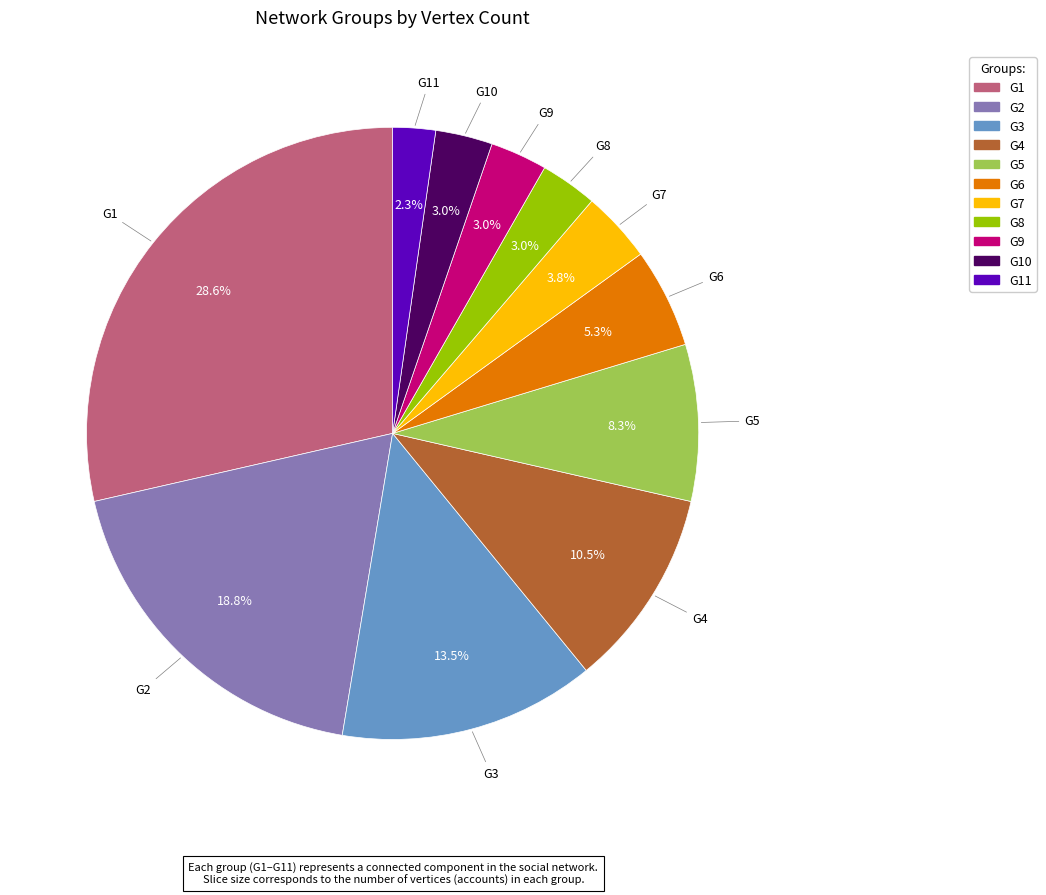

To the nearest percent, what is the average slice percentage?

9%